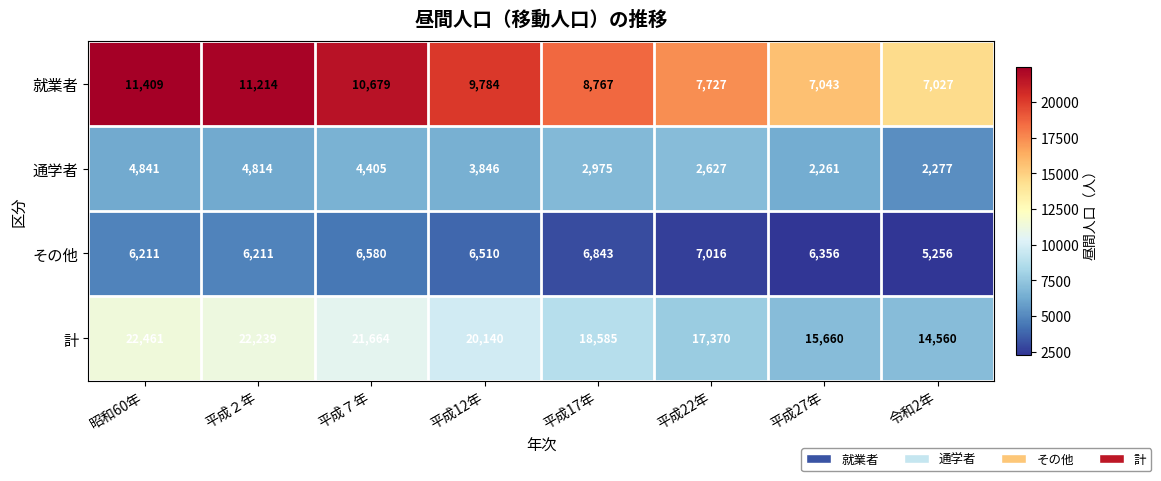

The value of 通学者 at 平成12年 is 6290. True or false?

False